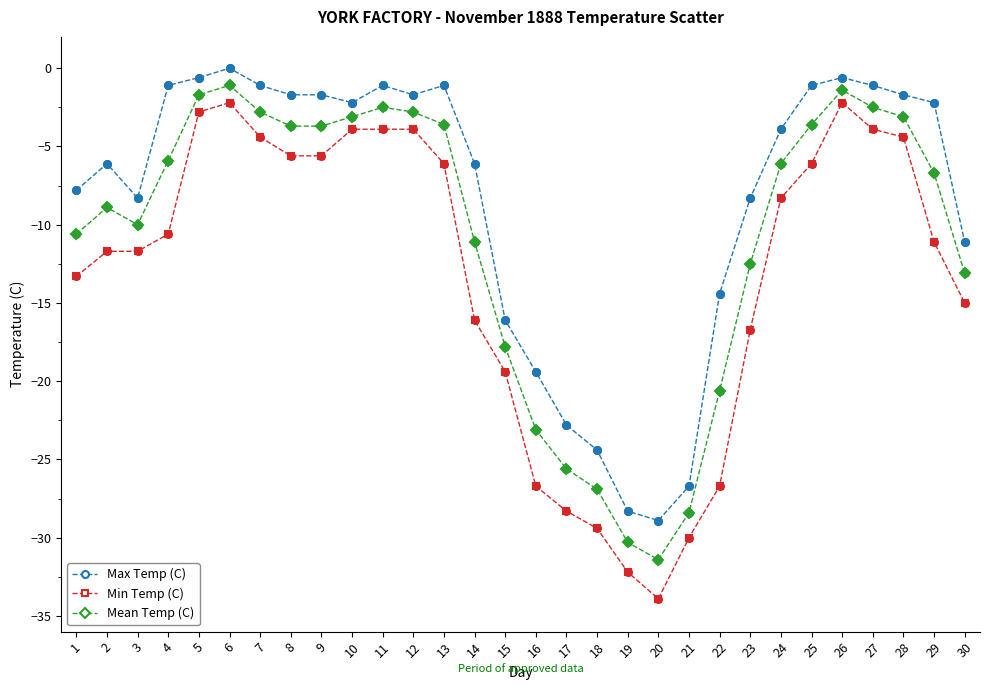

What are all the series names shown in the legend?

Max Temp (C), Min Temp (C), Mean Temp (C)